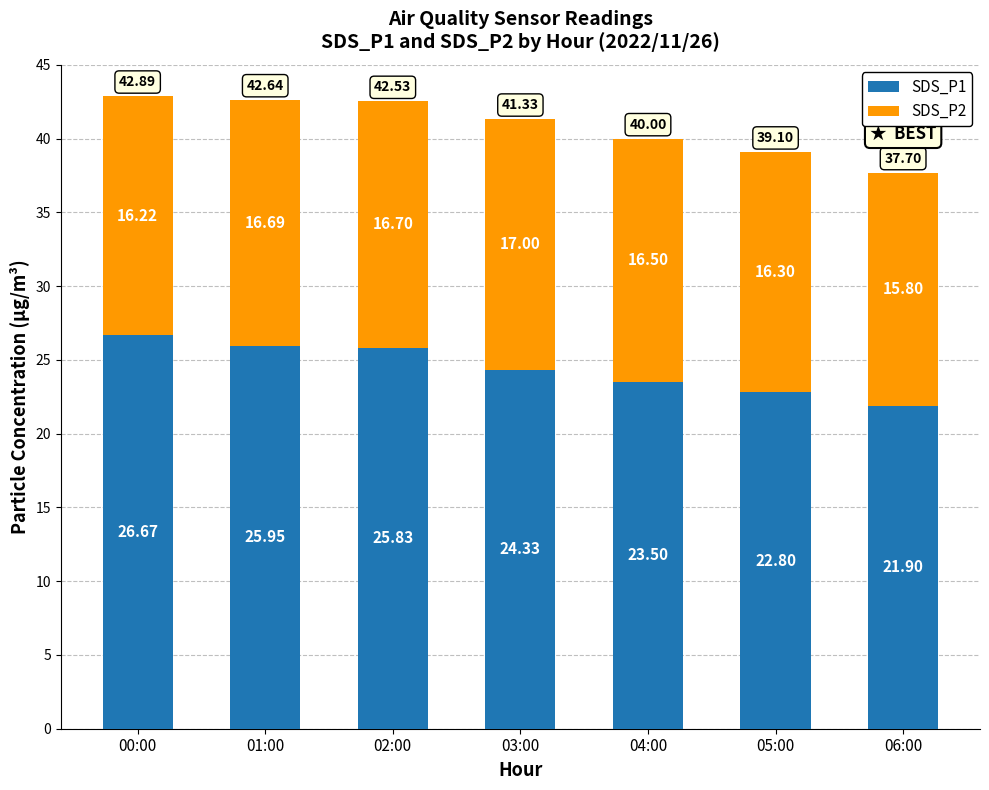

What is the total value across all series at 02:00?

42.5